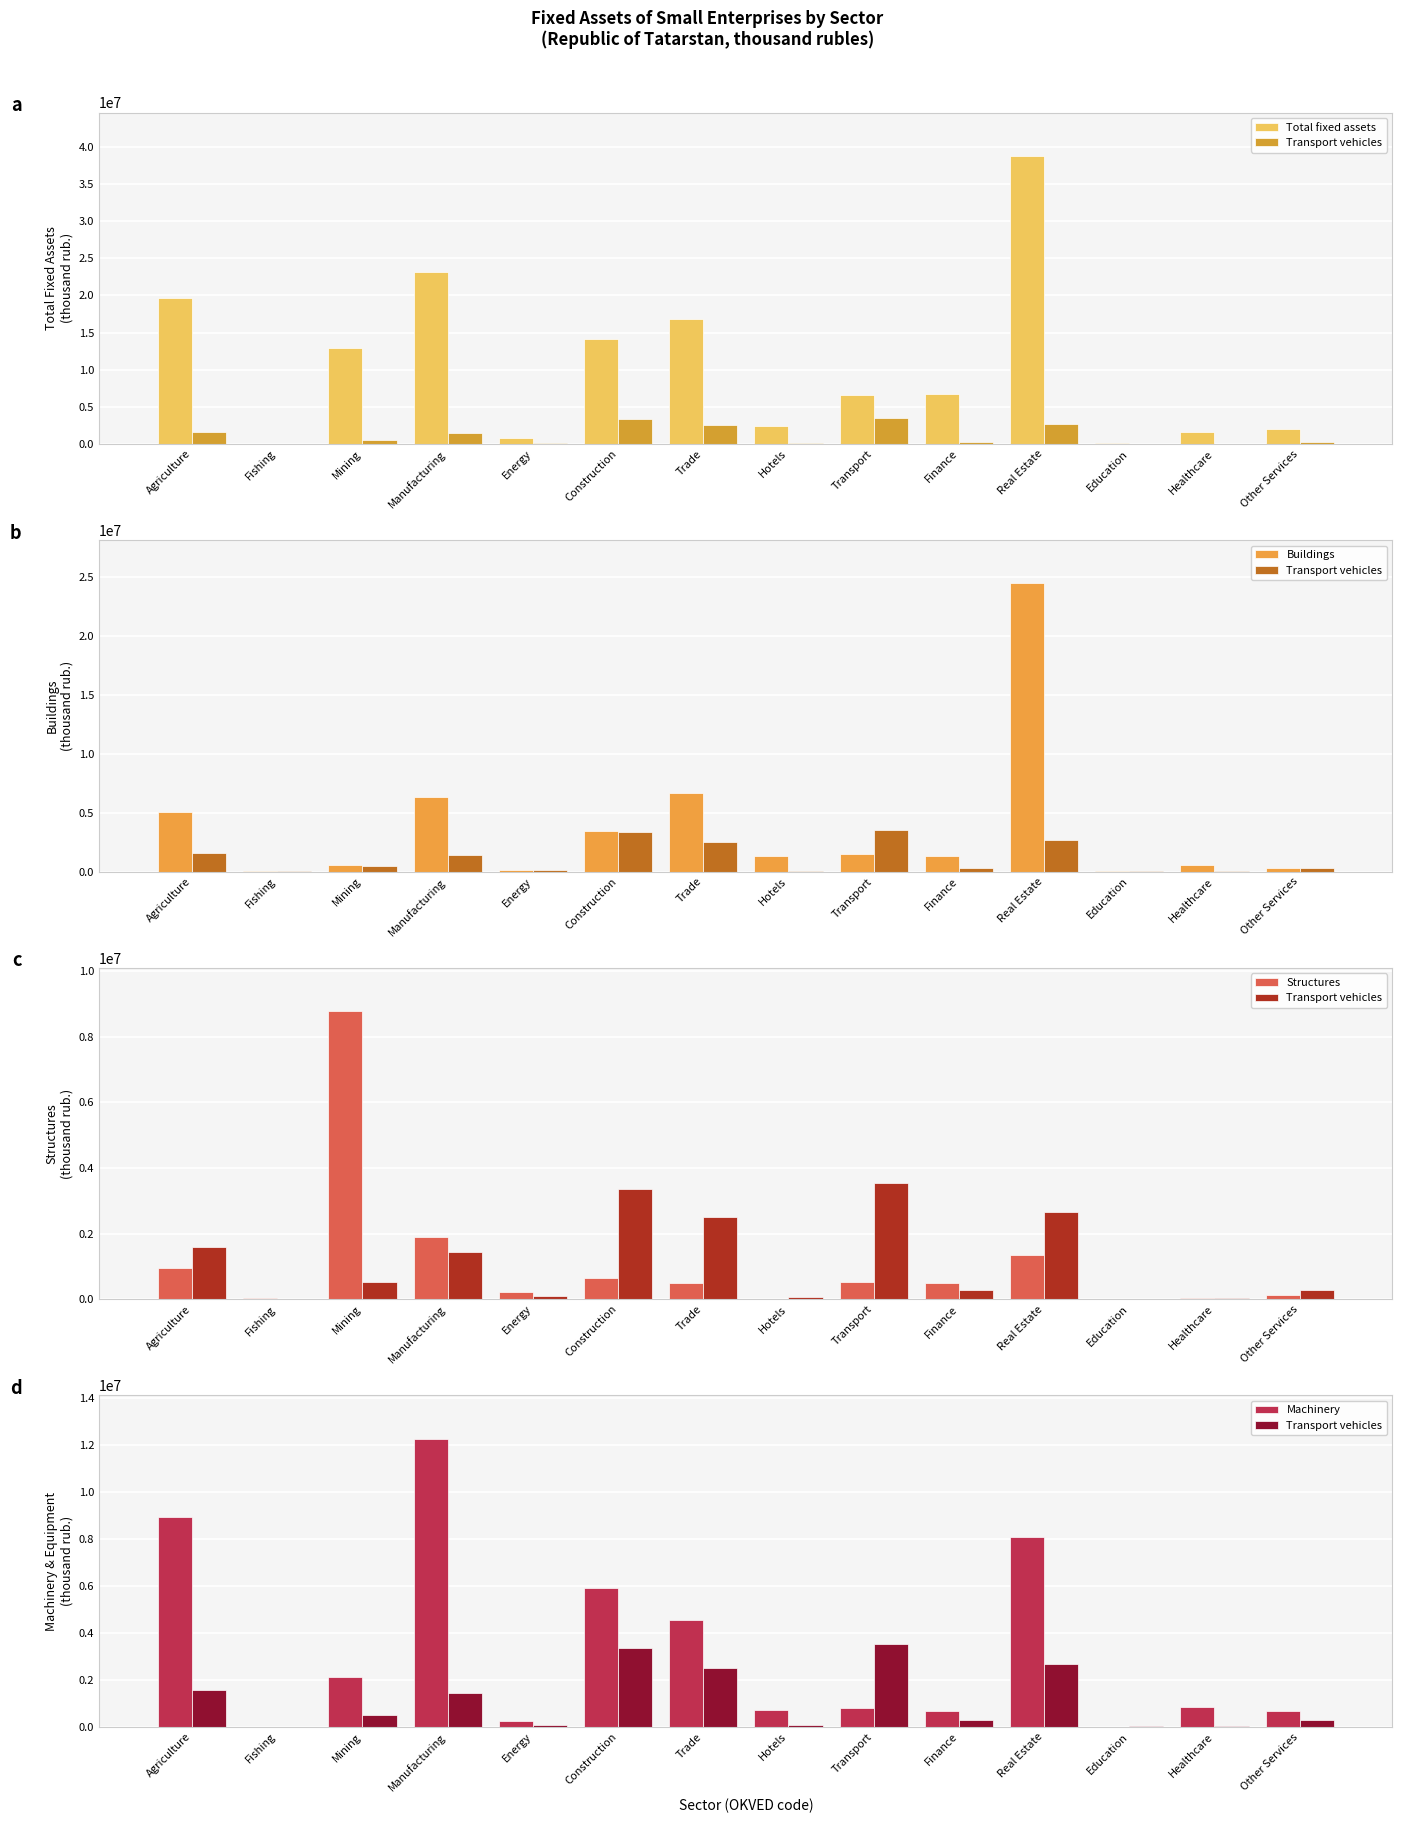

Which series has the largest range (max minus min)?

Total fixed assets